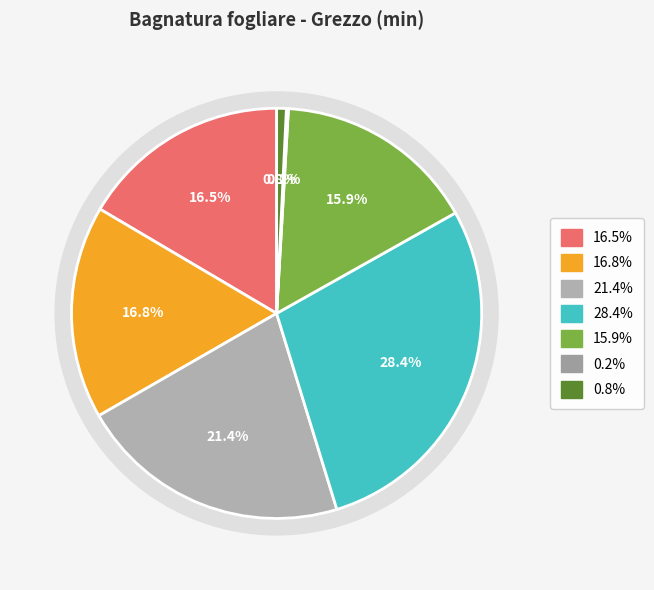

Does 2024-11-30 represent more than half of the total?

No